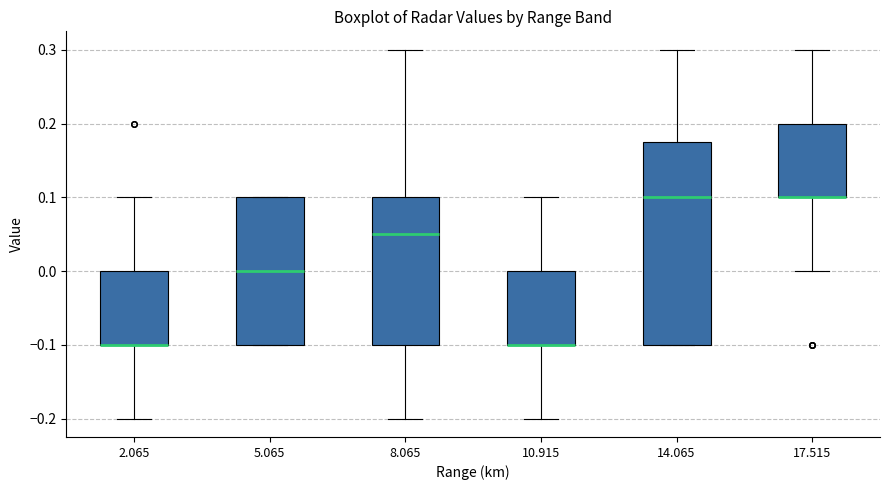

Which box is the tallest, from its lower edge to its upper edge?

14.065